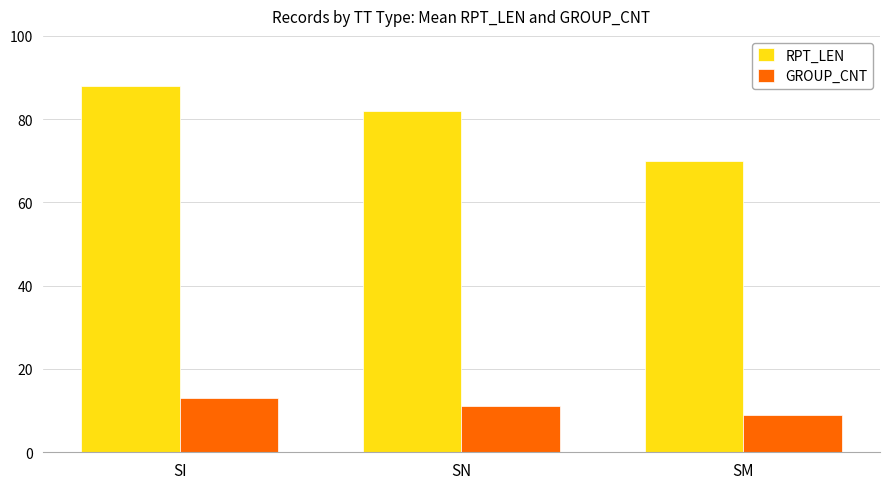

What is the difference between the RPT_LEN values at SI and SM?

18